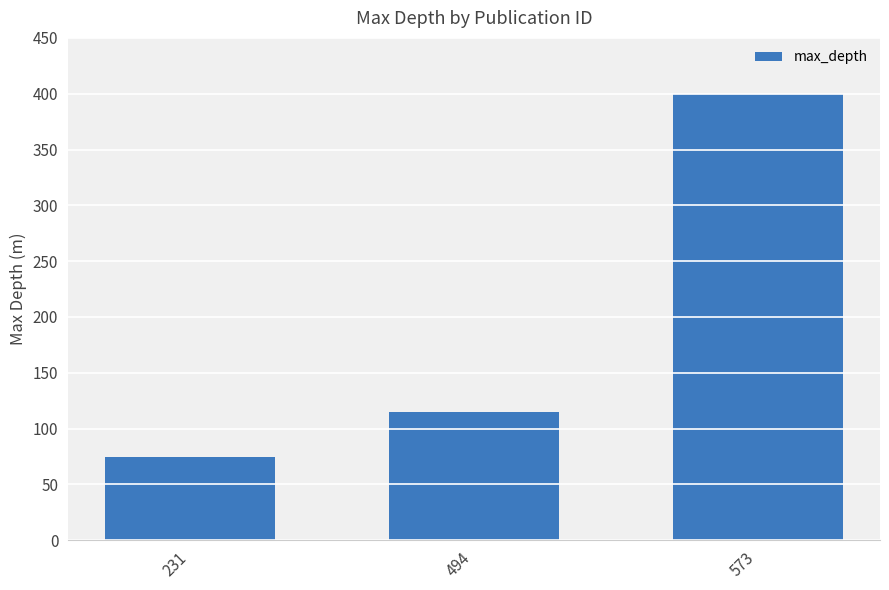

What is the approximate value at 231?

75